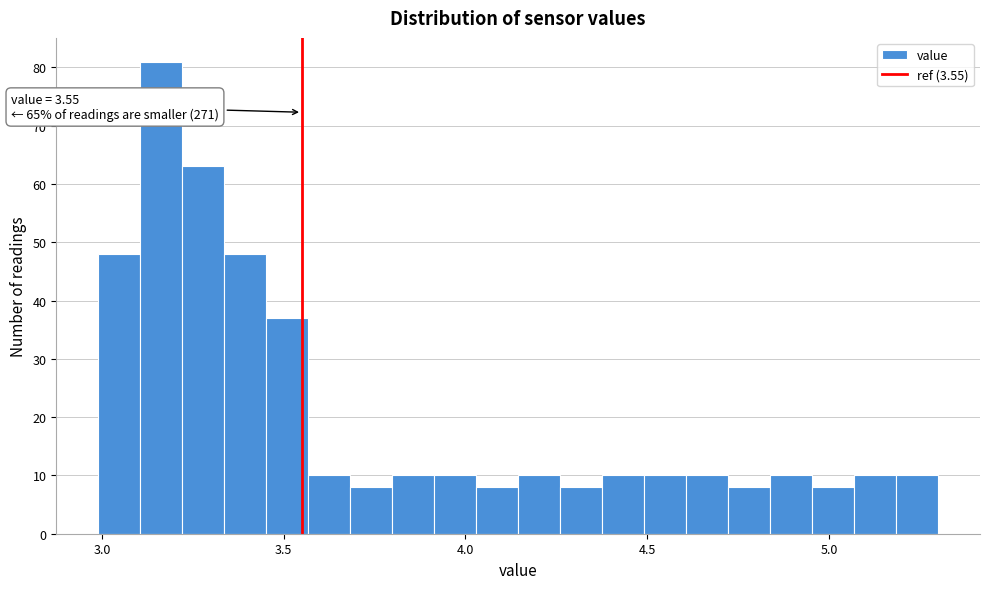

Around what value on the x-axis is the tallest bar? Give the approximate position of its centre, as read against the axis.

3.15